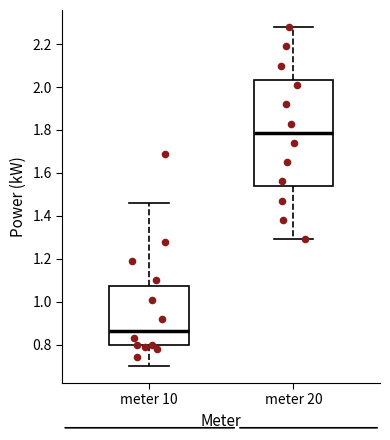

Which box has the highest median line?

meter 20